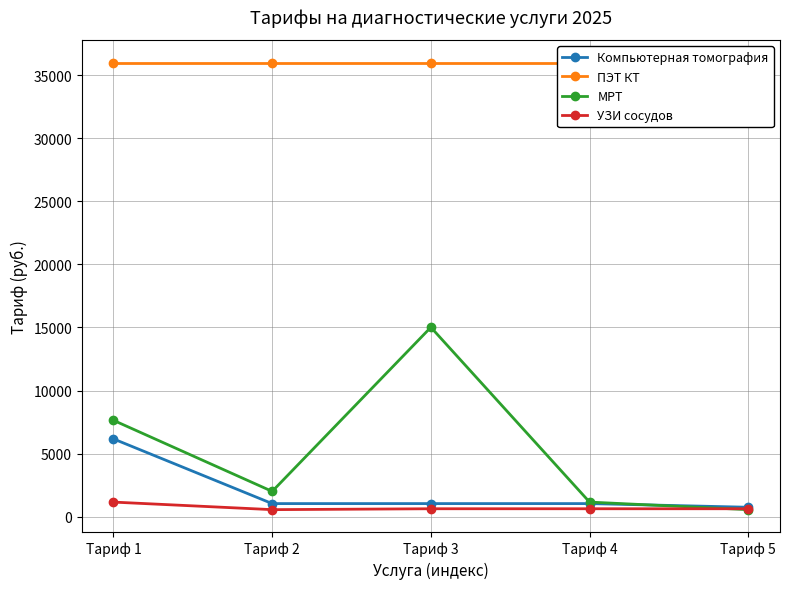

Is the value of УЗИ сосудов at Тариф 2 greater than the value of Компьютерная томография at Тариф 1?

No